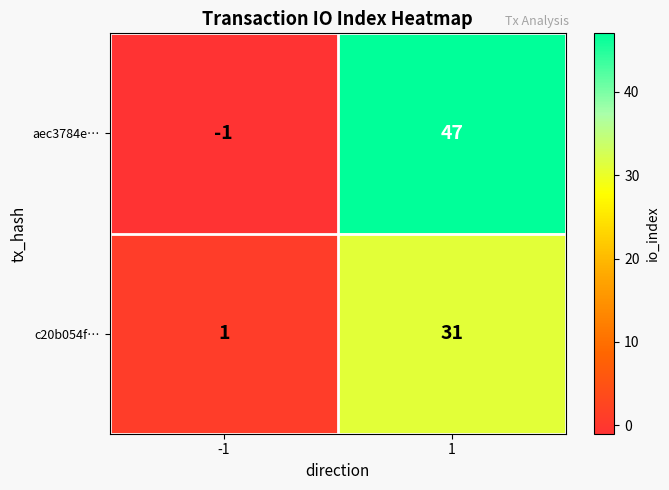

What is the smallest value displayed?

-1